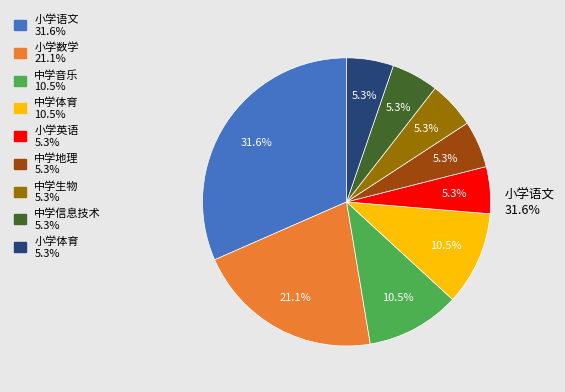

To the nearest percent, what percentage of the pie is 小学体育?

5%